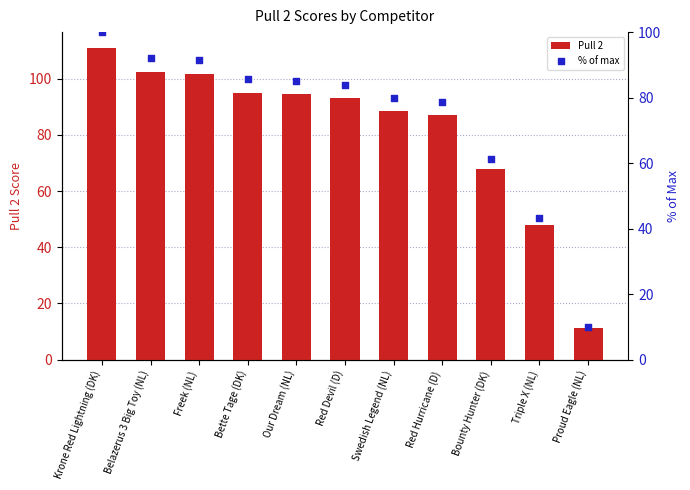

Which series has the largest total across all categories?

Pull 2